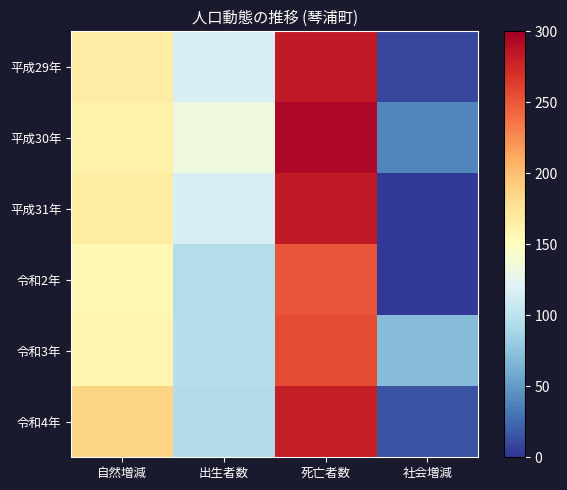

List the series in order of their peak value, lowest first.

令和2年, 令和3年, 令和4年, 平成29年, 平成31年, 平成30年